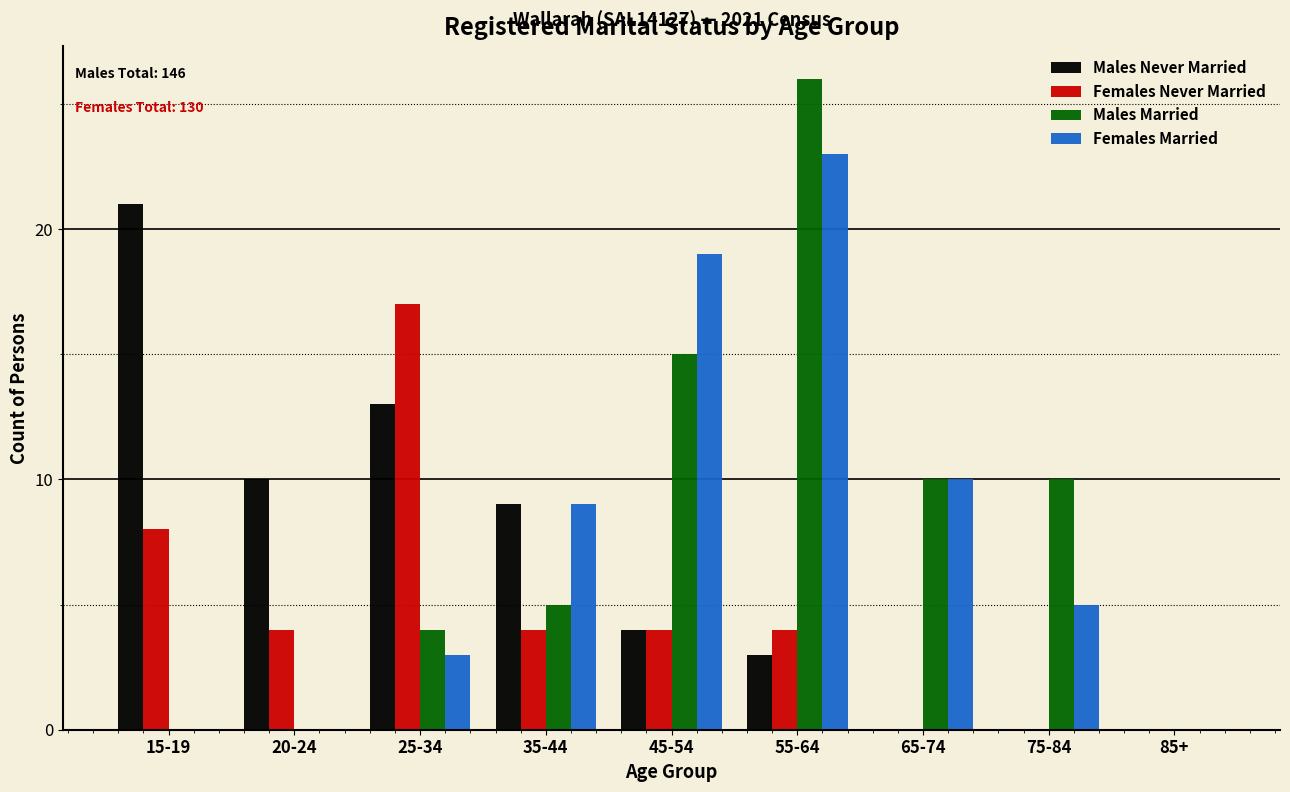

Which series changed the most between 20-24 and 25-34?

Females Never Married